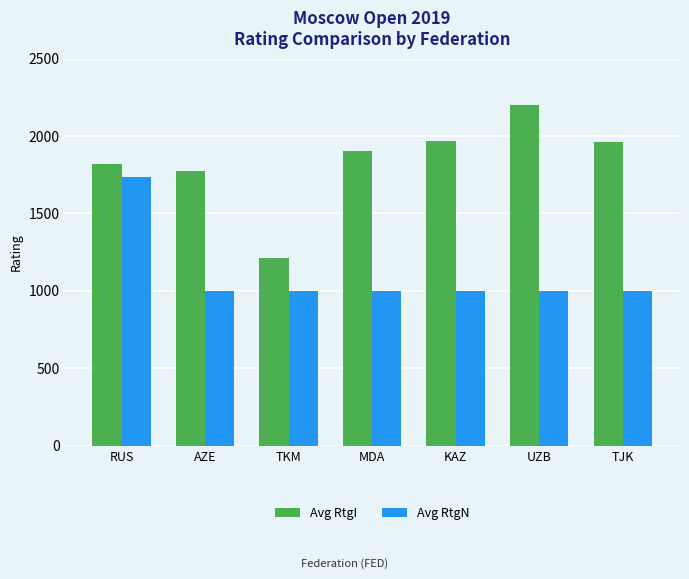

What position from the right is KAZ?

3